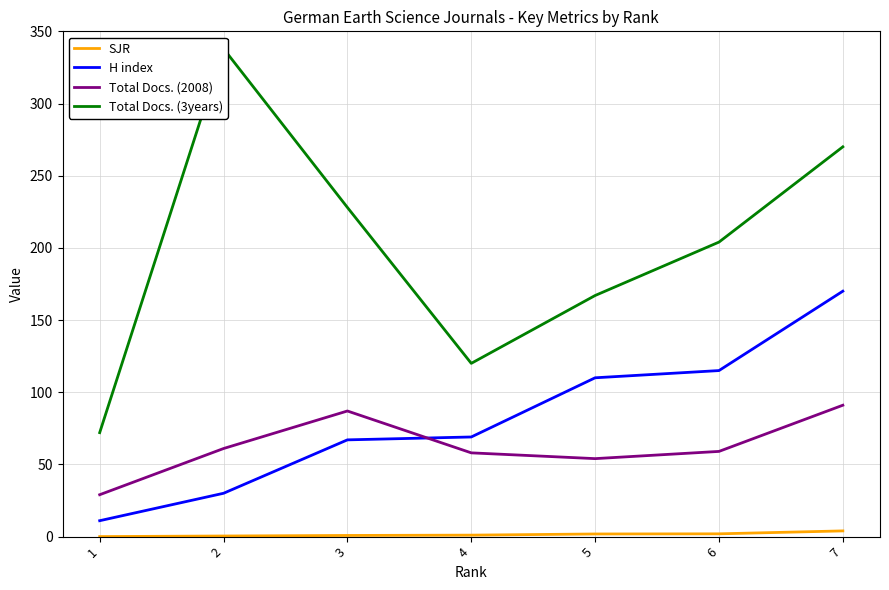

How many distinct data groups are displayed?

4